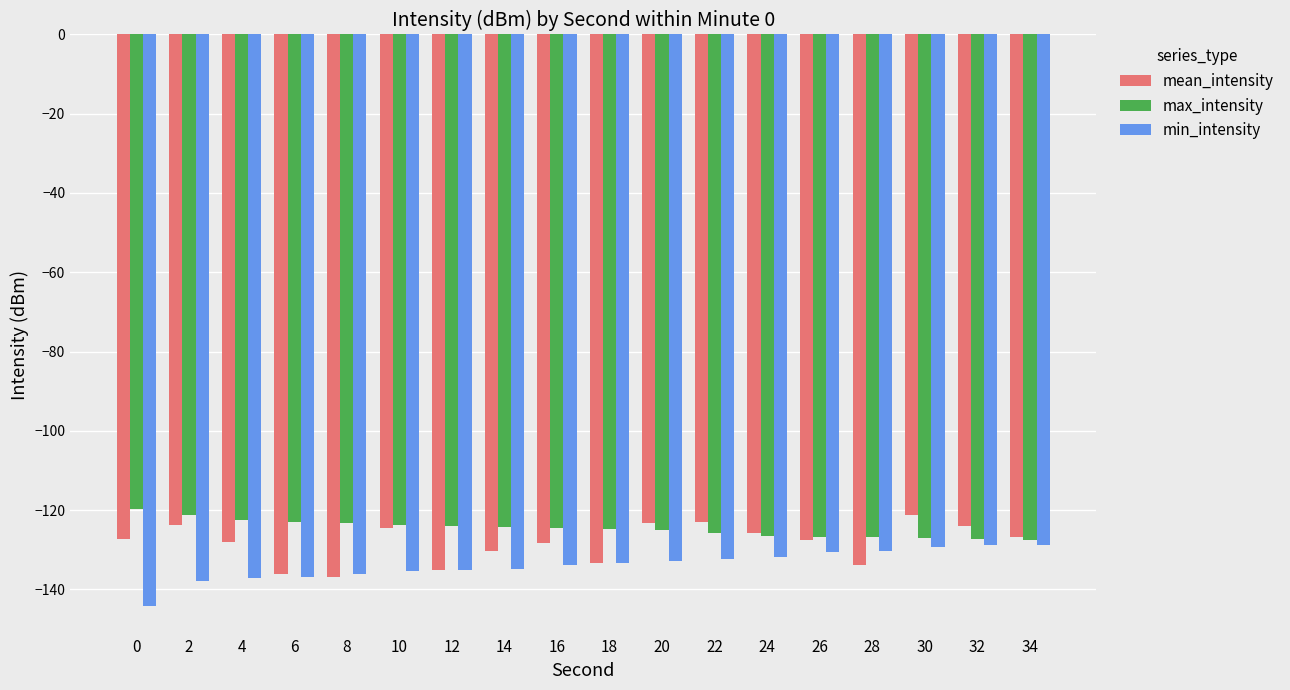

Rank the series at 16 from lowest to highest value.

min_intensity, mean_intensity, max_intensity